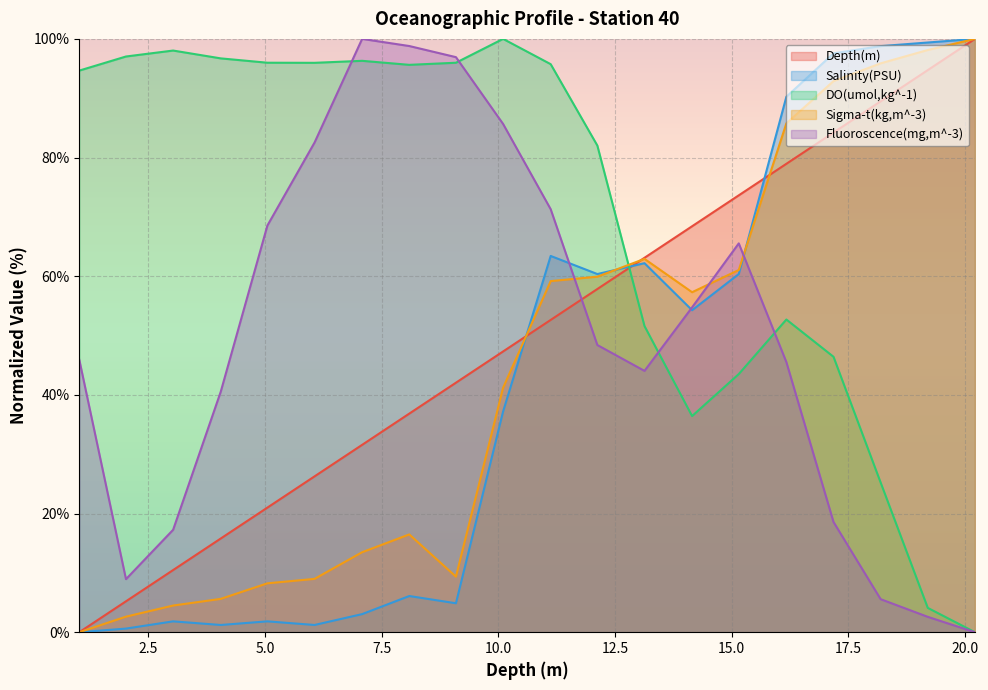

How many data points does each series have?

20